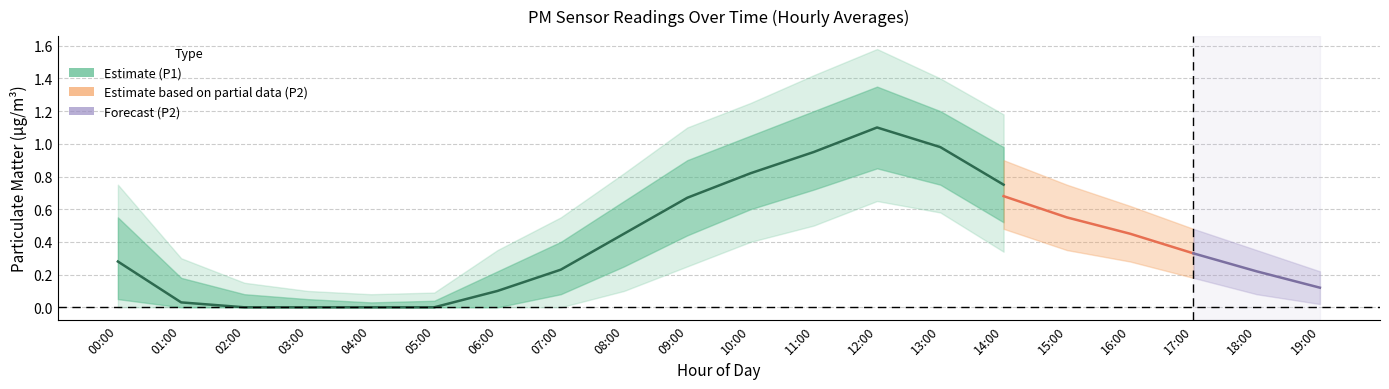

The value of P2 at 18:00 is 0.4. True or false?

False